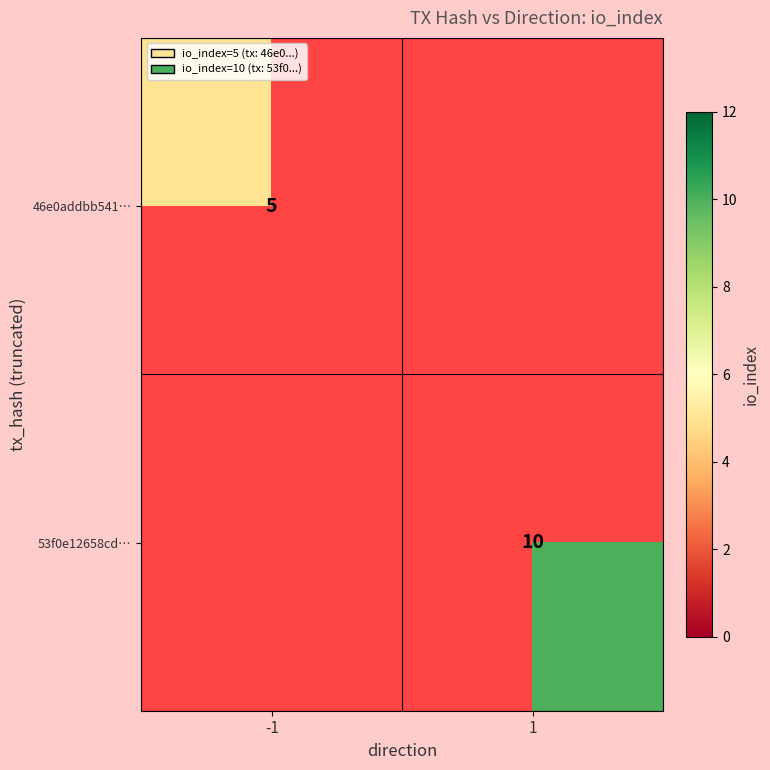

Is the value of 46e0addbb541… at -1 greater than the value of 53f0e12658cd… at 1?

No